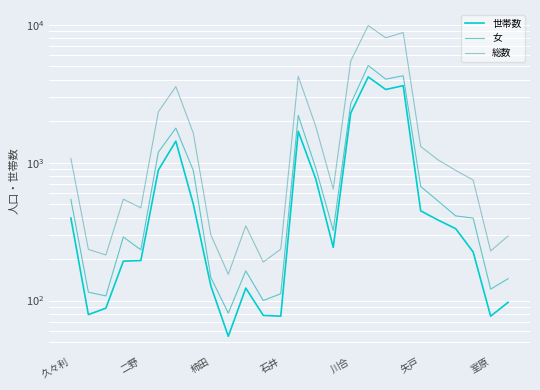

The value of 女 at 柿田 is 108. True or false?

True